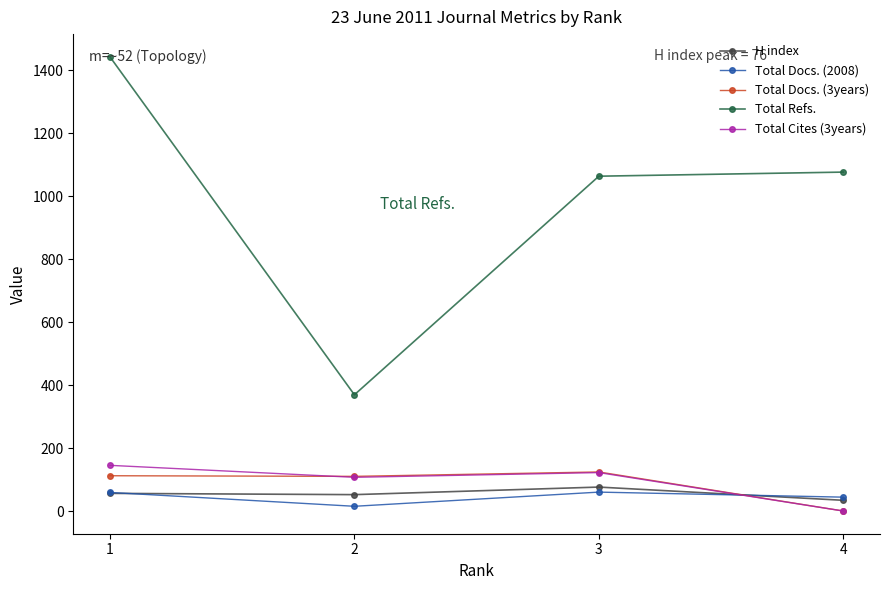

What is the difference between the highest and lowest values at 3?

1003